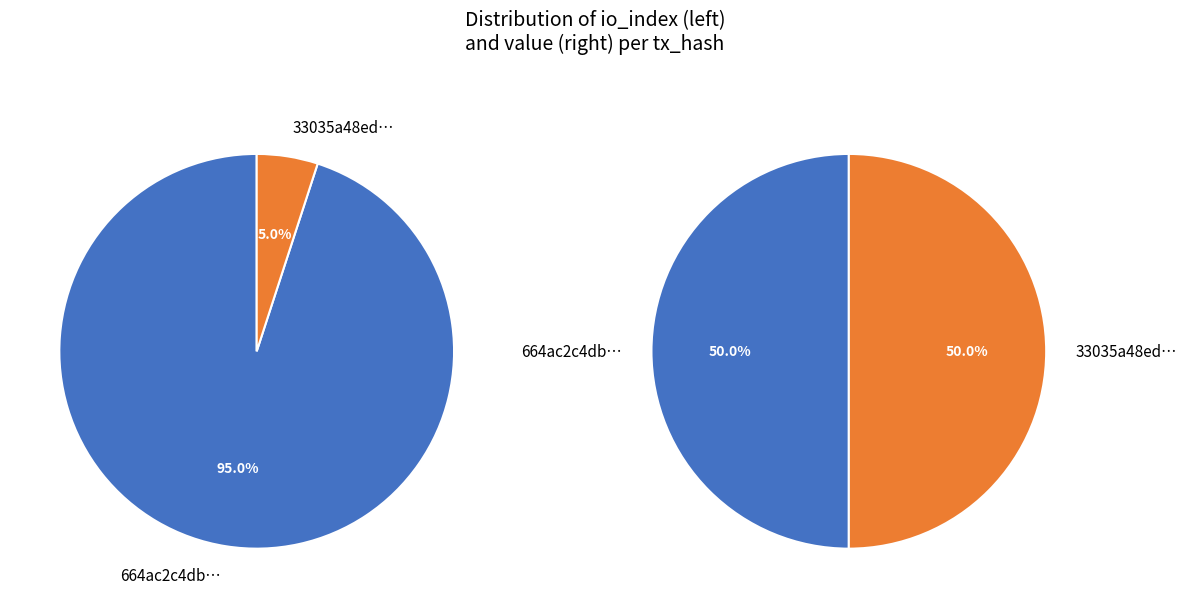

To the nearest percent, what is the difference between the values_io_index and values_value slice percentages?

90%